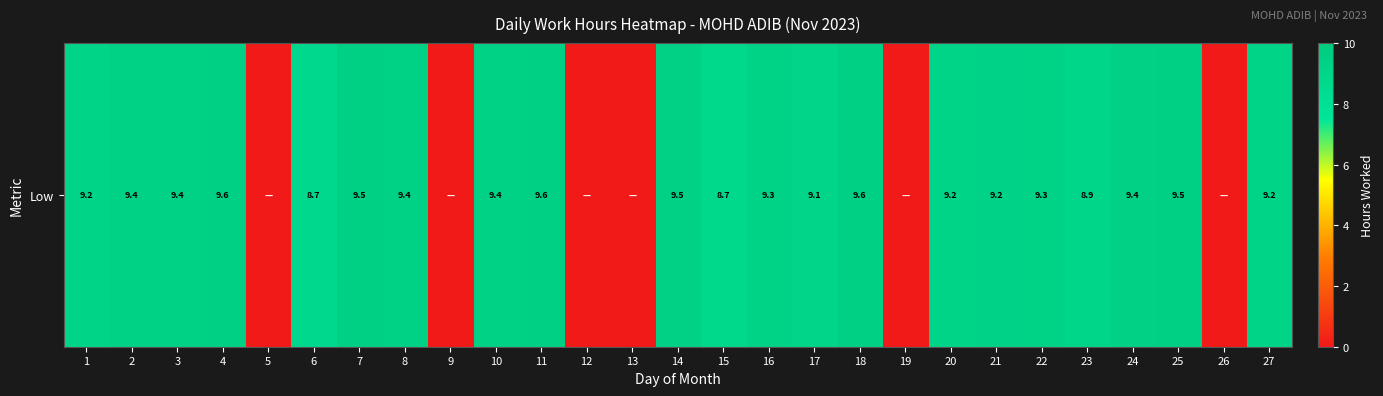

What is the sum of the values at 20 and 22?

18.4